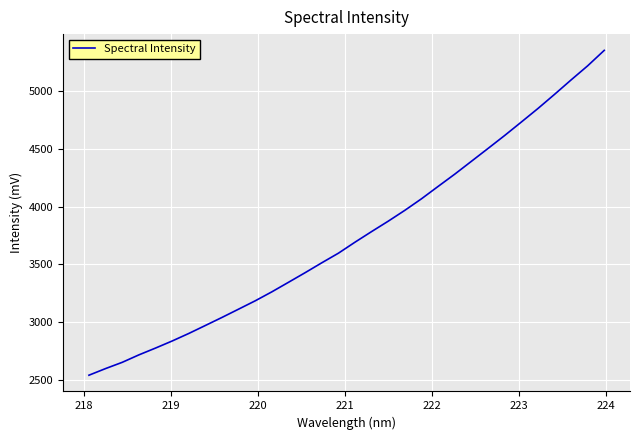

What is the maximum value shown in the chart?

5348.4